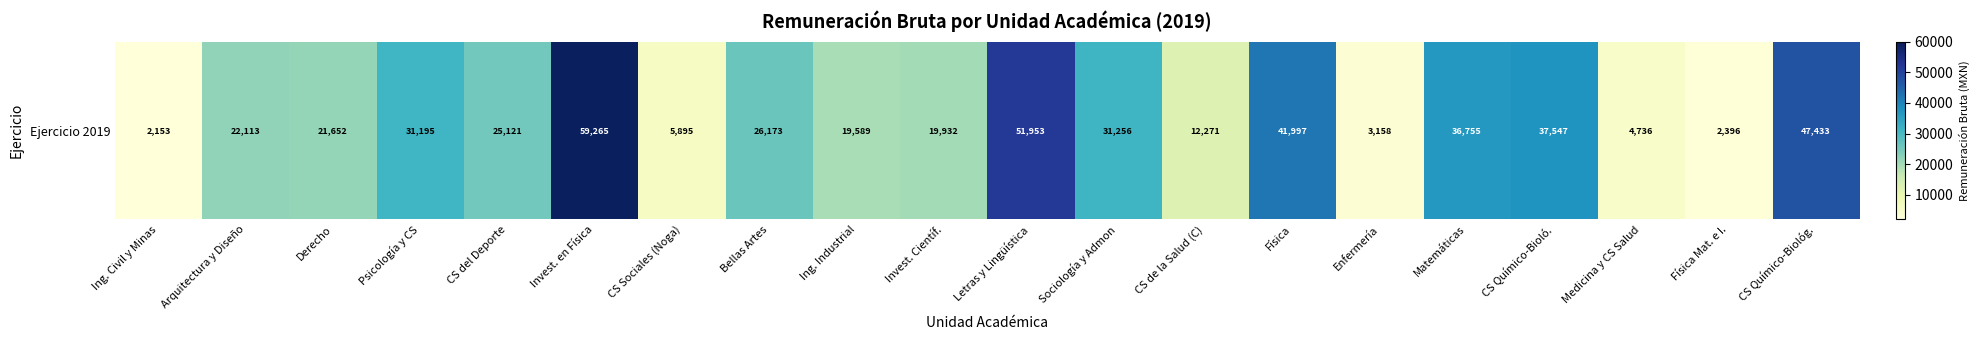

List the labels in order of value, smallest first.

Ing. Civil y Minas, Física Mat. e I., Enfermería, Medicina y CS Salud, CS Sociales (Noga), CS de la Salud (C), Ing. Industrial, Invest. Científ., Derecho, Arquitectura y Diseño, CS del Deporte, Bellas Artes, Psicología y CS, Sociología y Admon, Matemáticas, CS Químico-Bioló., Física, CS Químico-Biológ., Letras y Lingüística, Invest. en Física